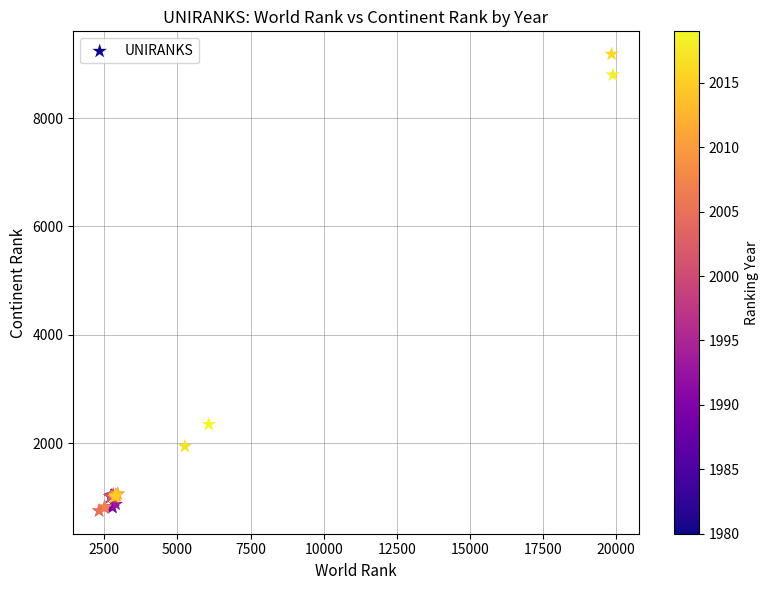

What Y value in the scatter plot is closest to 4964?

2345